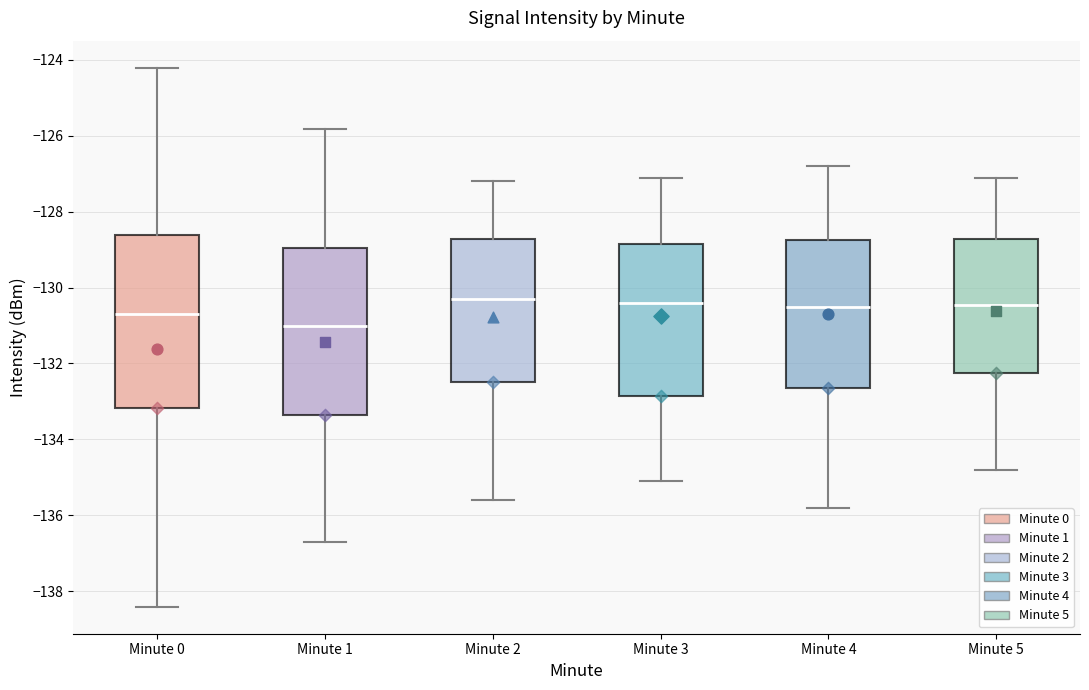

Reading left to right, transcribe this box plot: for each box, give where its median line is, the range the box spans, and where its two whiskers end, as read against the y-axis. The values are not printed on the chart, so give them approximately, as read against the axis.

Minute 0: median -130.8, box -133.2 to -128.6, whiskers -138.4 to -124.2
Minute 1: median -131.0, box -133.4 to -129.0, whiskers -136.6 to -125.8
Minute 2: median -130.2, box -132.4 to -128.8, whiskers -135.6 to -127.2
Minute 3: median -130.4, box -132.8 to -128.8, whiskers -135.0 to -127.0
Minute 4: median -130.4, box -132.6 to -128.8, whiskers -135.8 to -126.8
Minute 5: median -130.4, box -132.2 to -128.8, whiskers -134.8 to -127.0